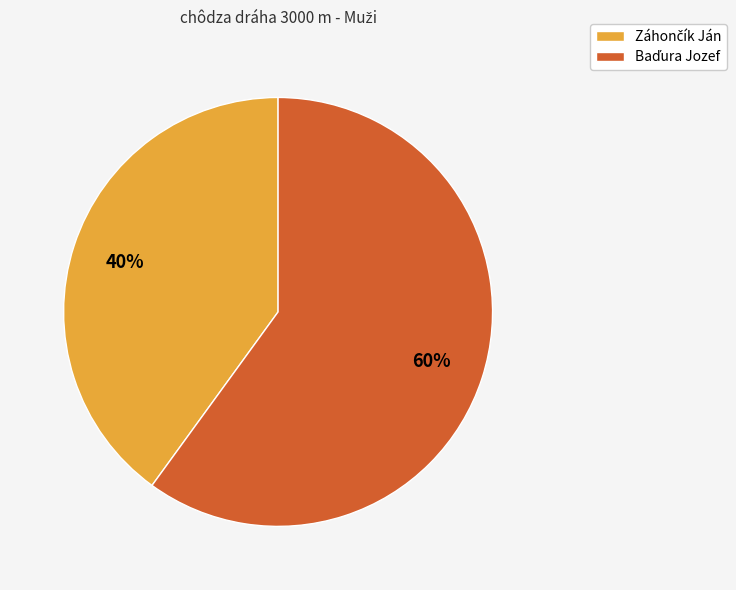

To the nearest percent, what is the average slice percentage?

50%